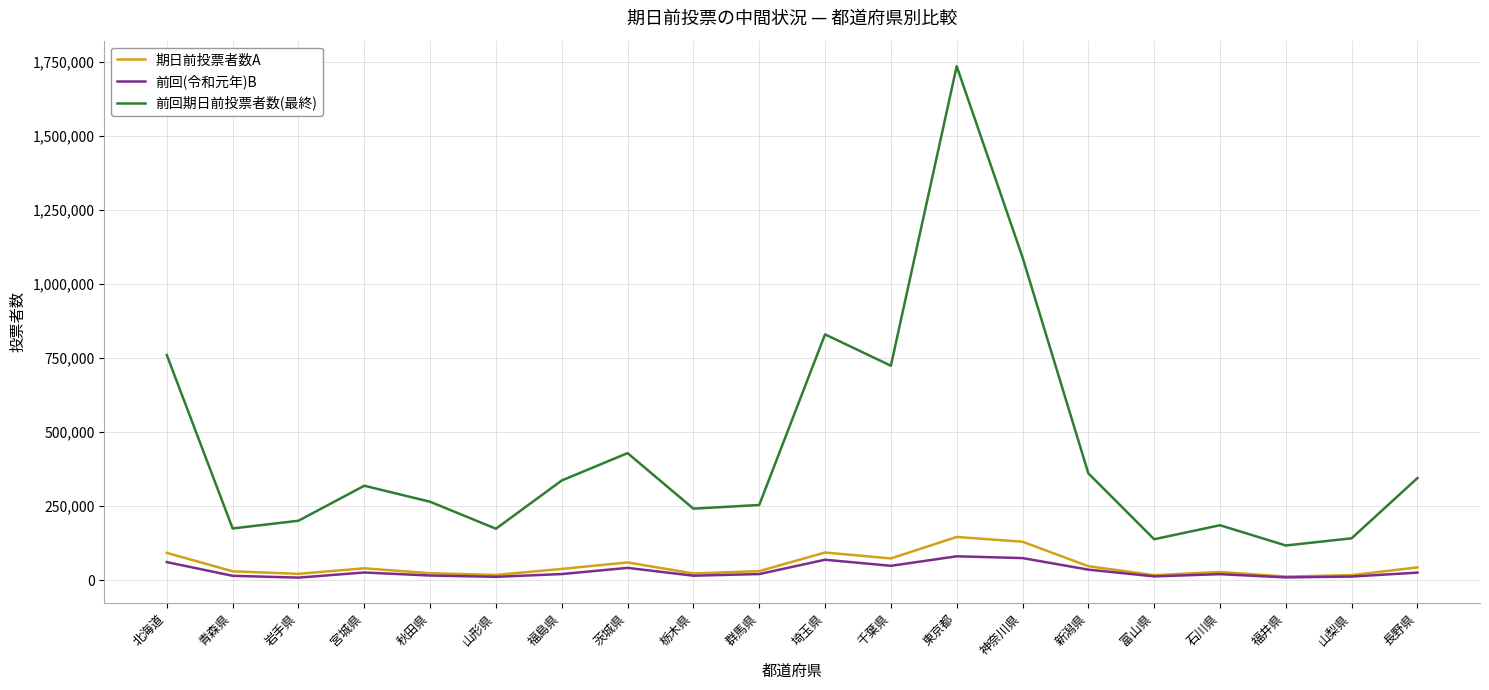

How many interior local valleys does the 前回期日前投票者数(最終) series have?

6